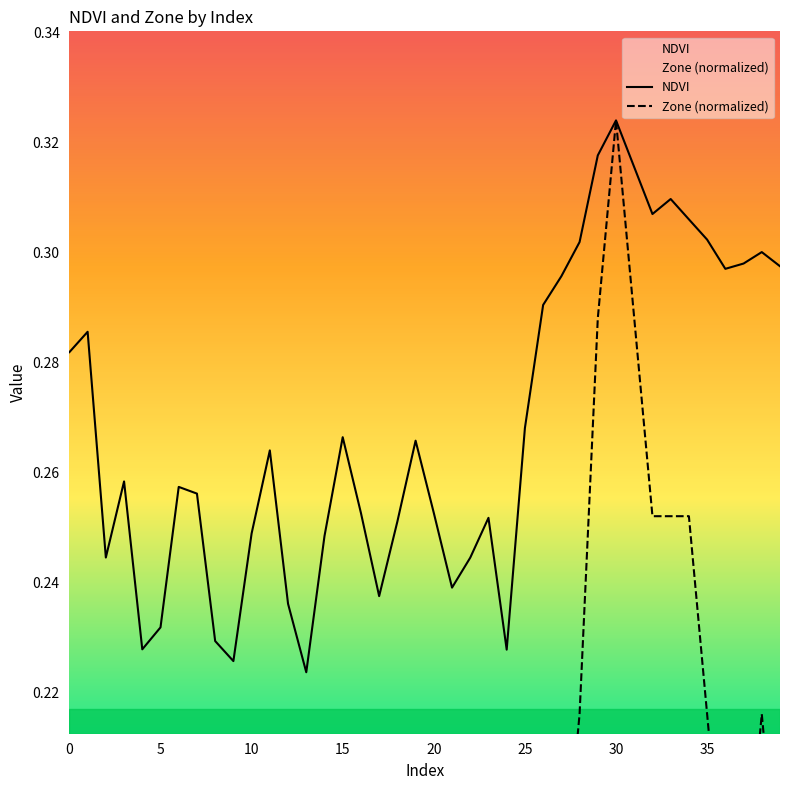

Count the Zone (normalized) values in the range 0 to 1.

40